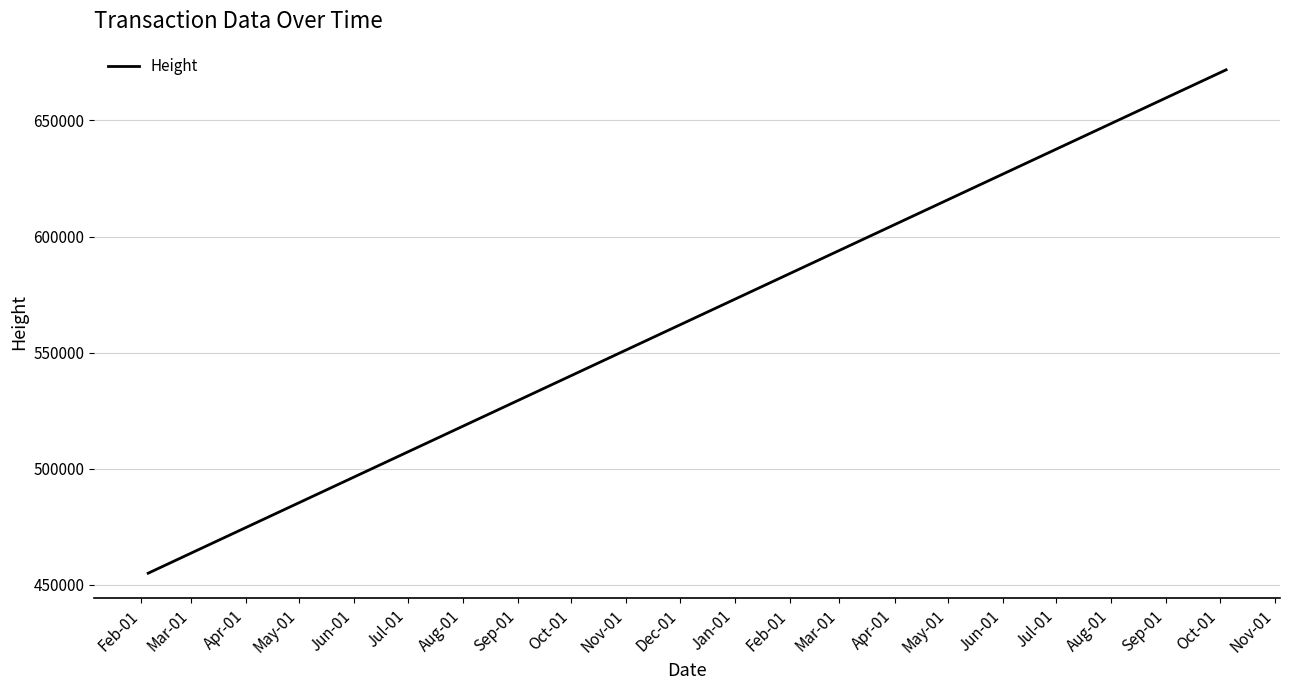

What is the minimum value shown in the chart?

454987